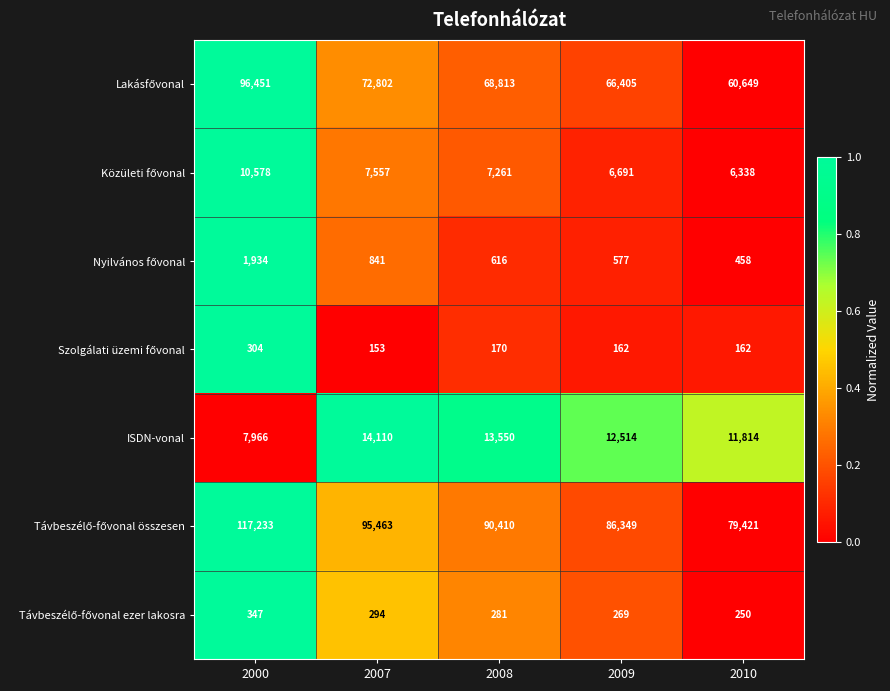

What is the difference between the ISDN-vonal values at 2010 and 2008?

1736